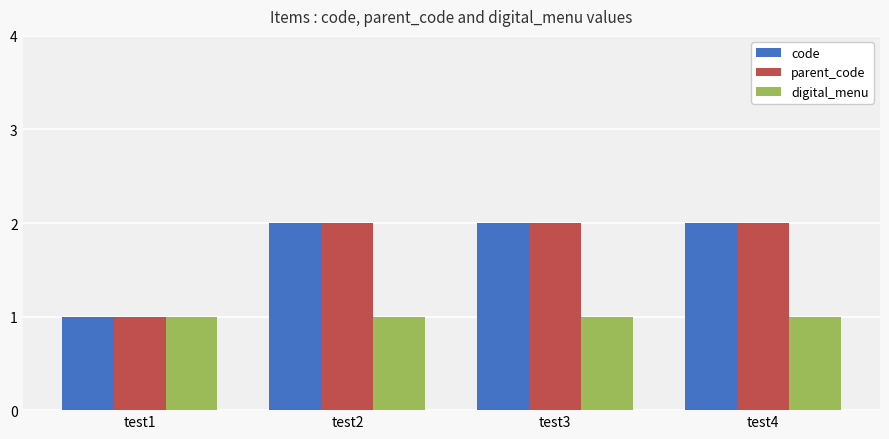

At which label does parent_code reach its minimum?

test1